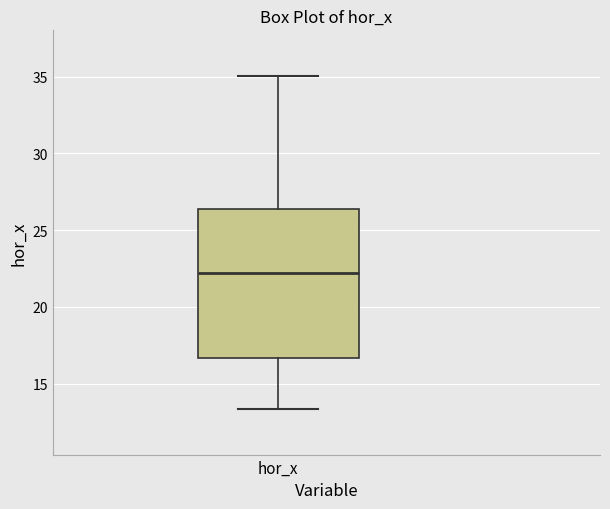

Transcribe this box plot: give where the median line is, the range the box spans, and where the two whiskers end, as read against the y-axis. The values are not printed on the chart, so give them approximately, as read against the axis.

median 22.0, box 16.5 to 26.5, whiskers 13.5 to 35.0